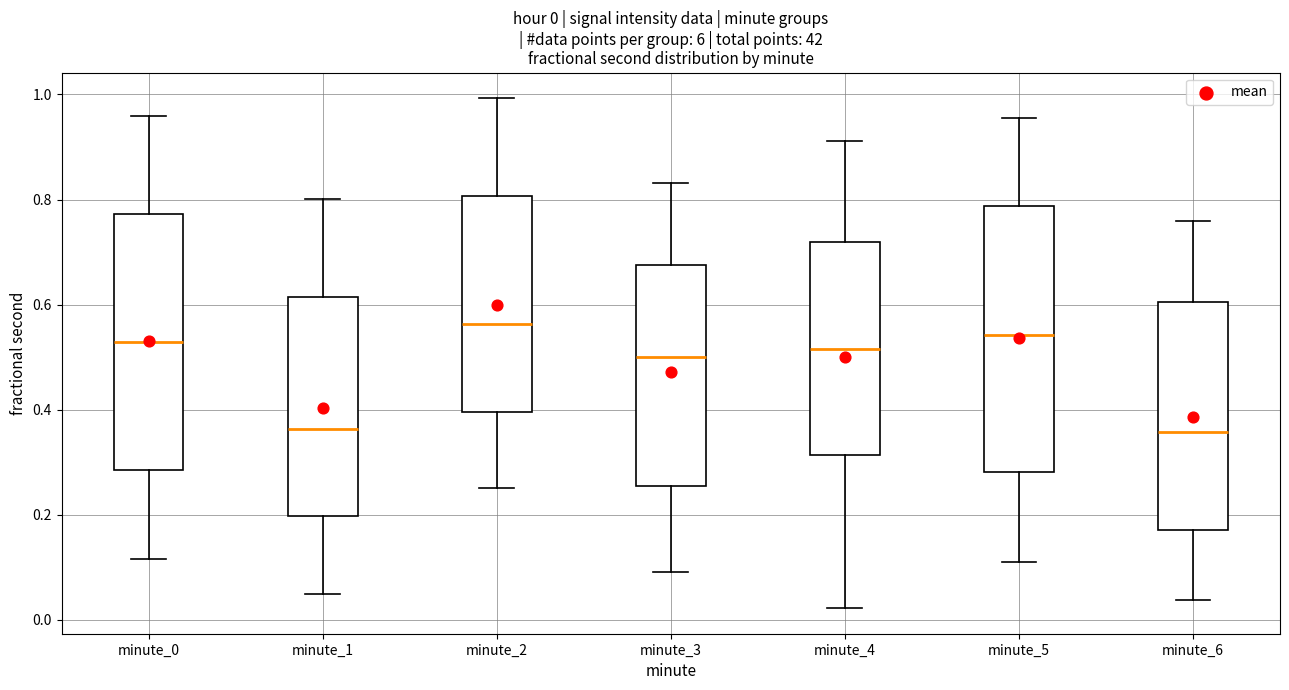

Which box's median line is the highest?

minute_2